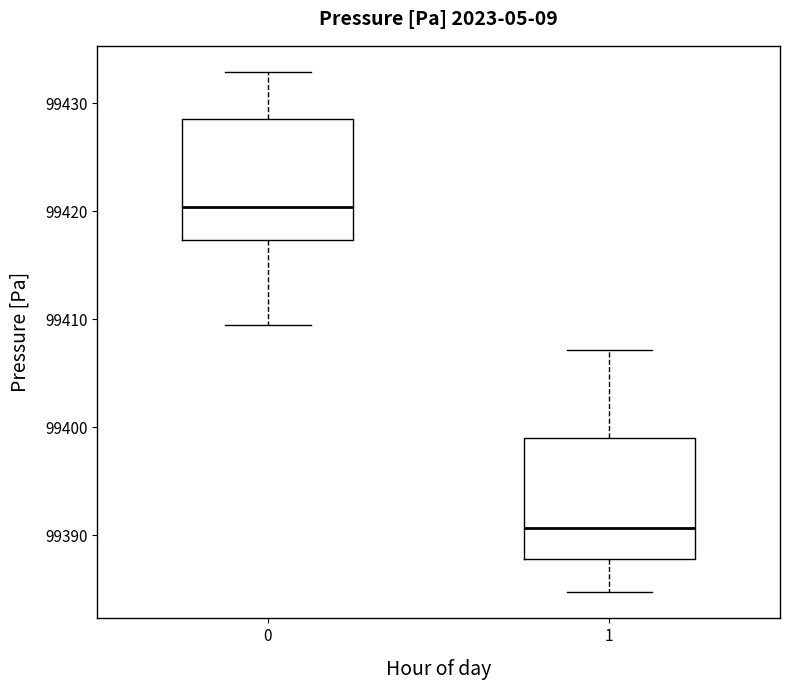

Where does the median line of the box at x = 0 sit on the y-axis? The values are not printed on the chart, so give them approximately, as read against the axis.

99420